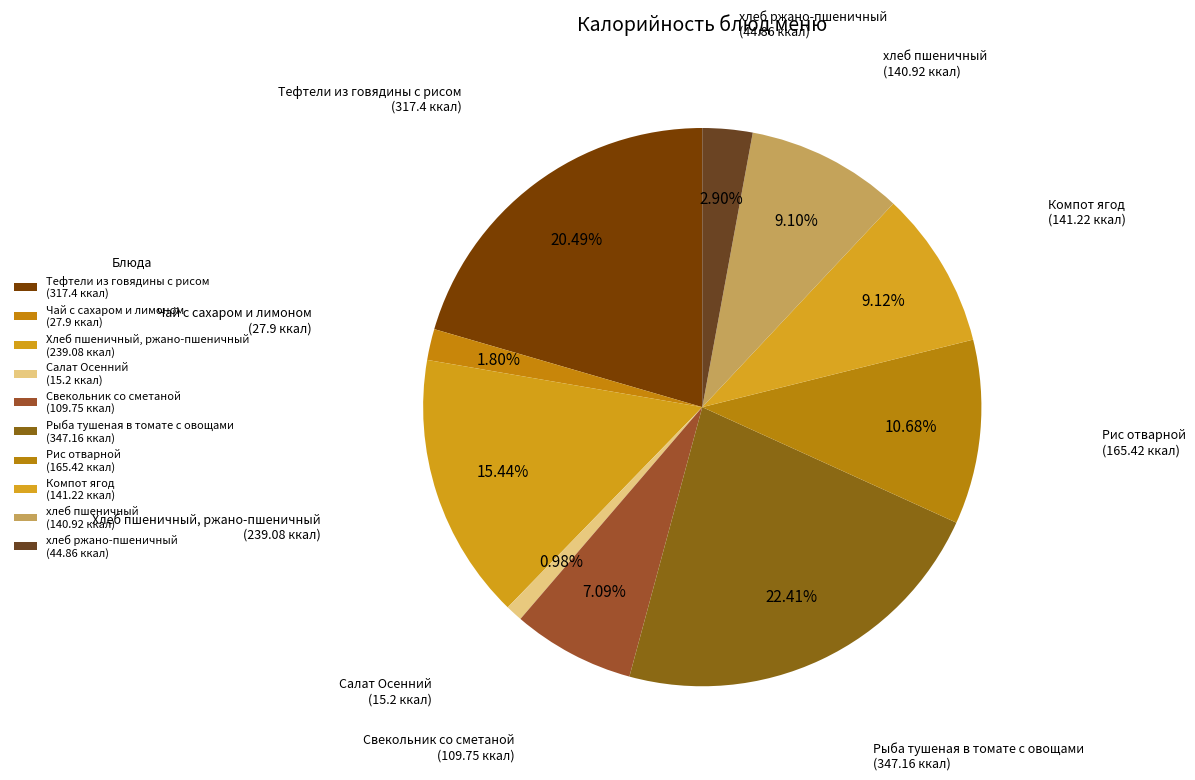

What is the change in value from Салат Осенний to Рыба тушеная в томате с овощами?

+332.0